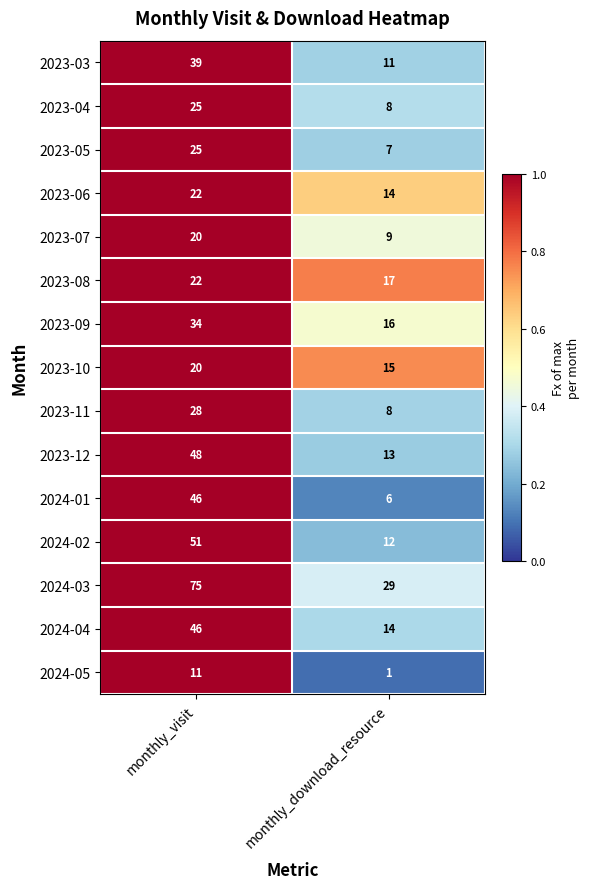

What is the difference between the maximum and minimum values in the 2023-11 series?

20